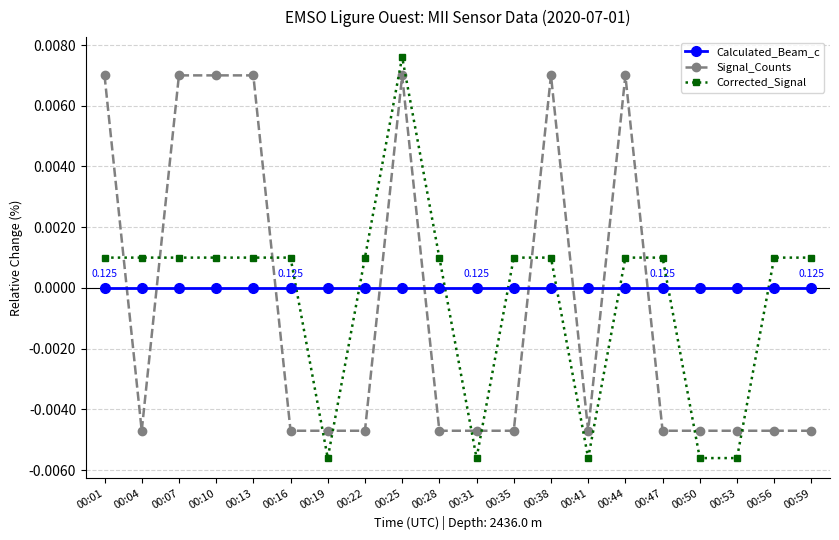

How many values in Corrected_Signal are below zero?

5